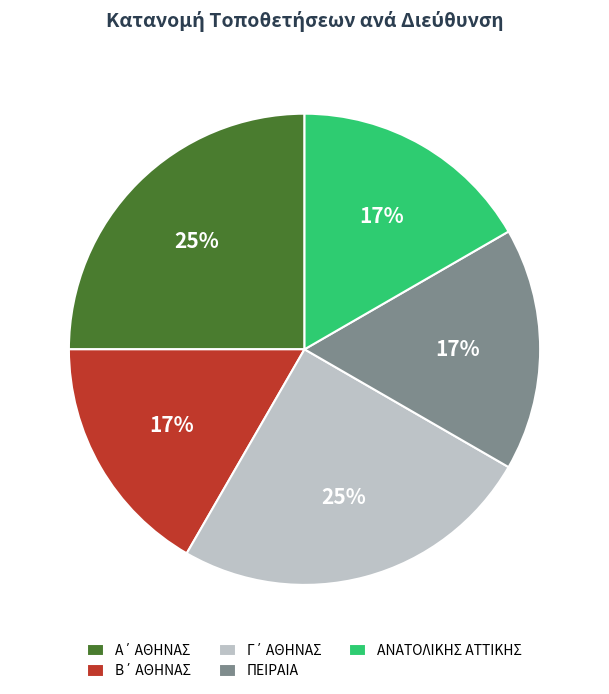

Combined, do ΑΝΑΤΟΛΙΚΗΣ ΑΤΤΙΚΗΣ and ΠΕΙΡΑΙΑ account for over 50%?

No